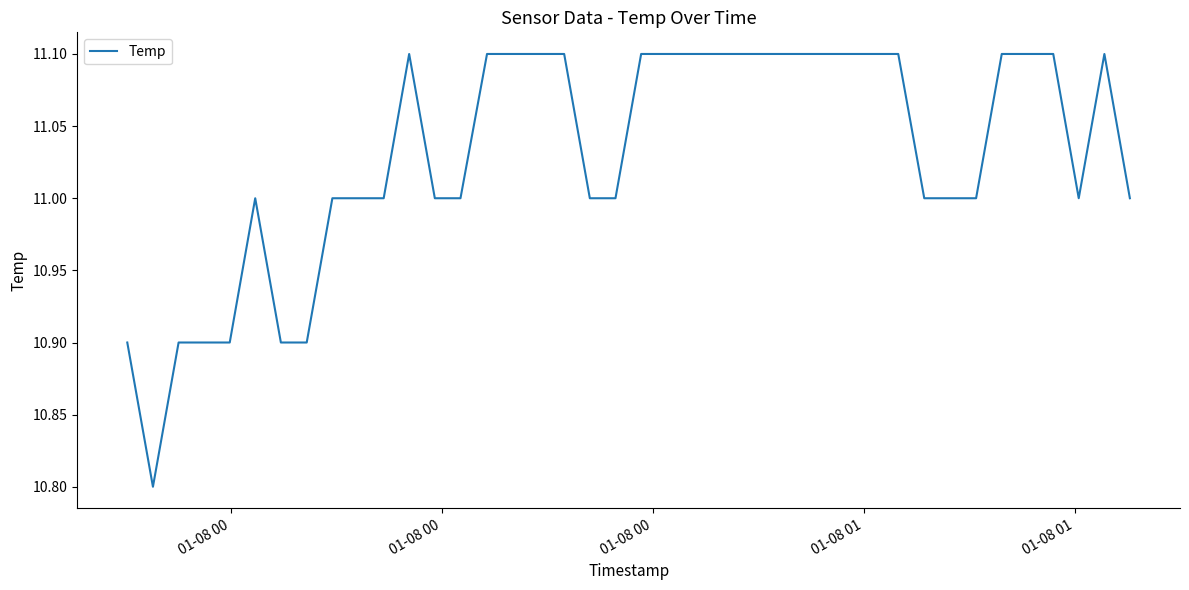

What is the difference between the maximum and minimum values?

0.3